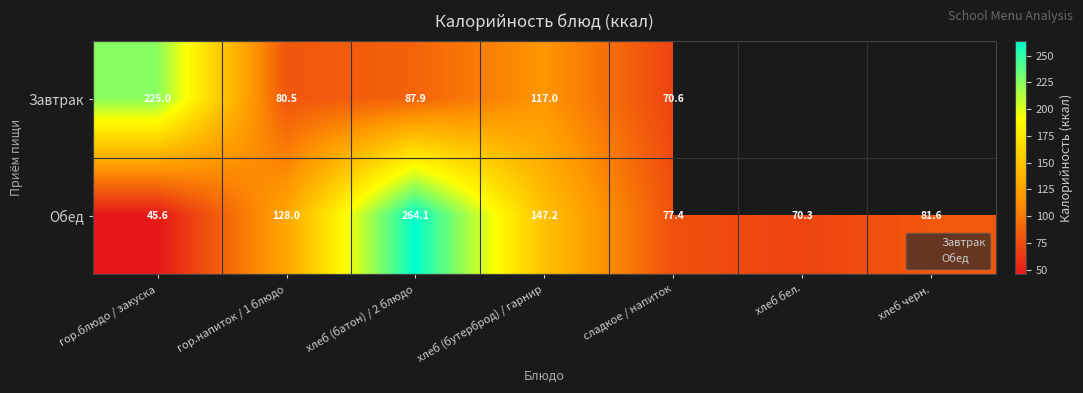

How many series are shown in this chart?

2